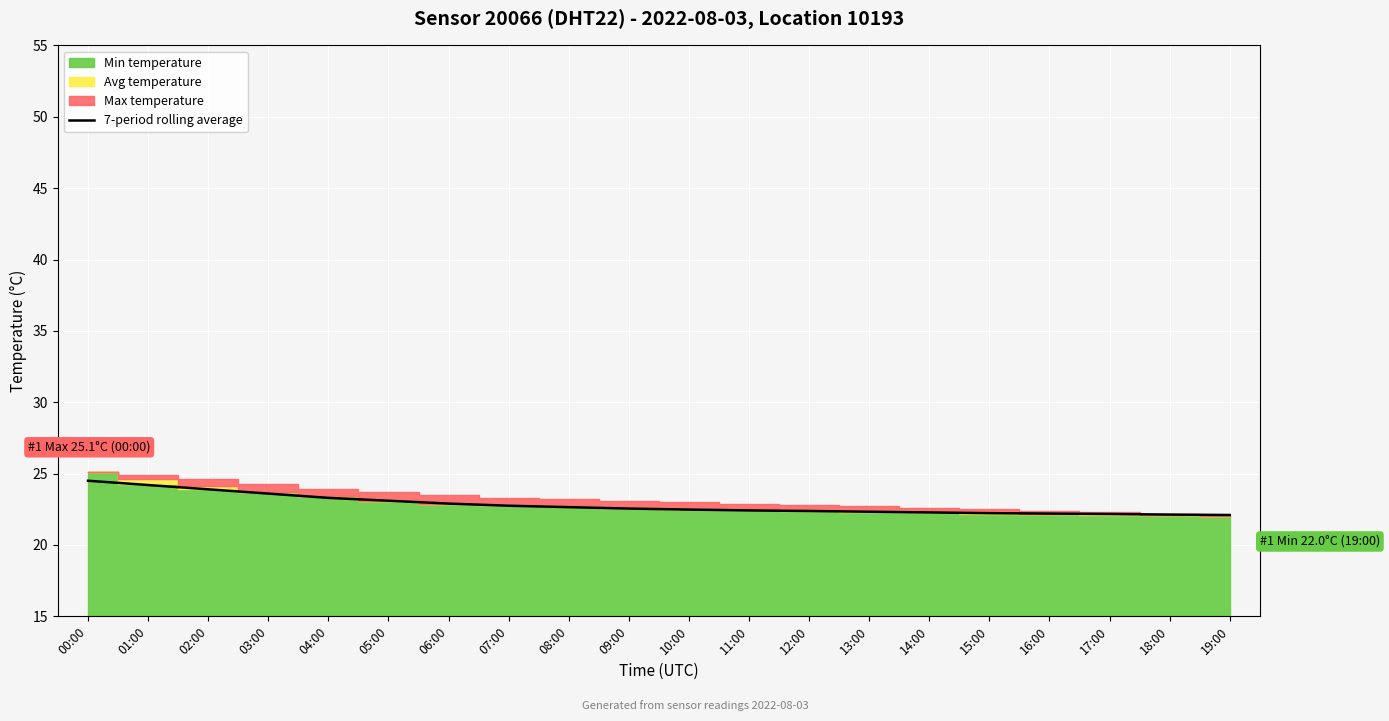

What position from the right is 16:00?

4